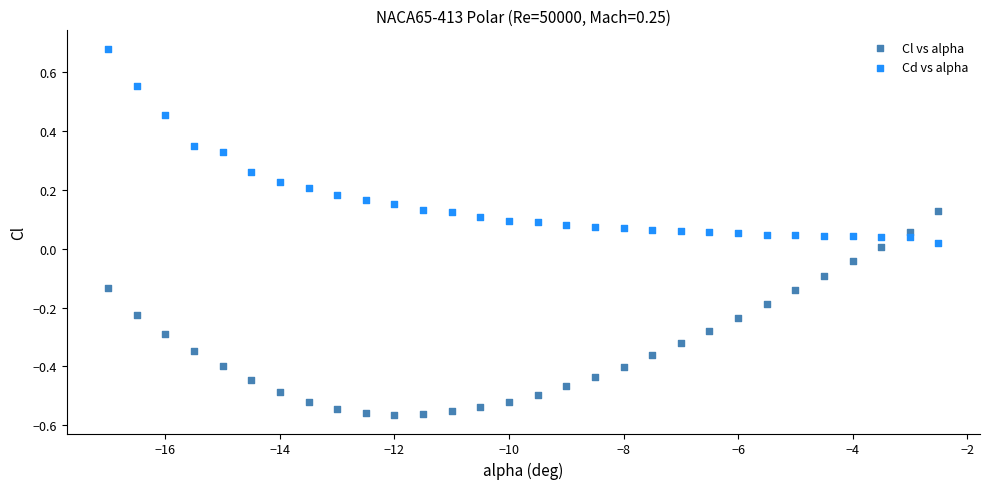

Which series has the largest Y range (max minus min)?

Cl vs alpha